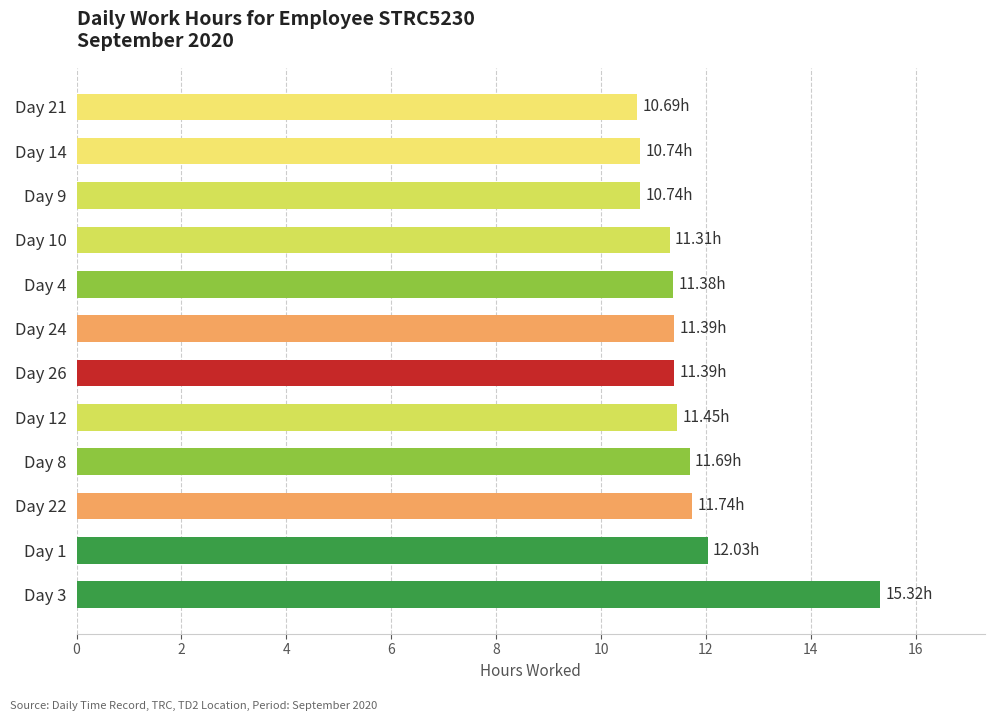

What is the change in value from Day 3 to Day 14?

-4.6